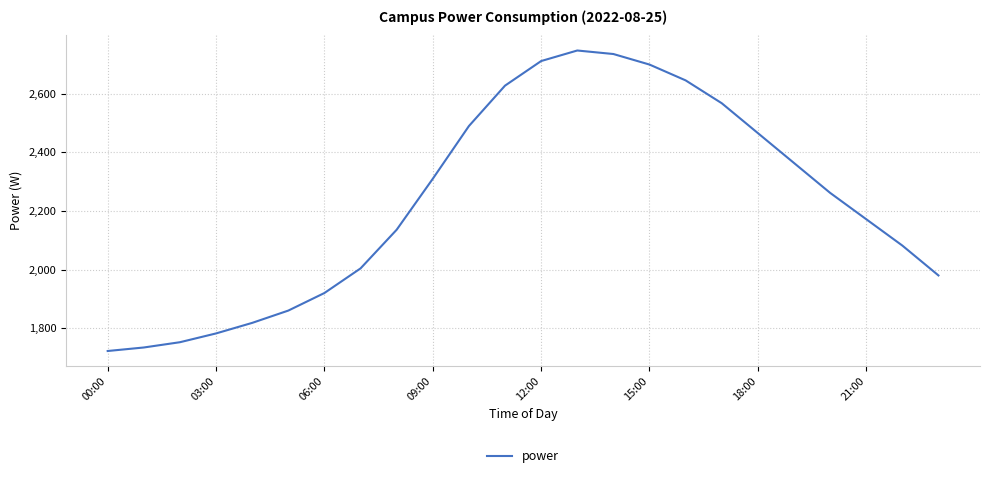

What is the difference between the maximum and minimum values?

1026